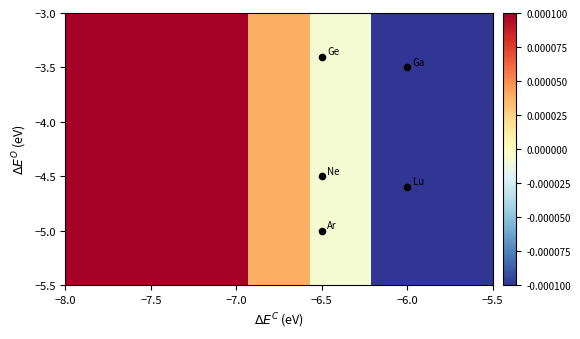

The value at −8.0 is 0.0. True or false?

False